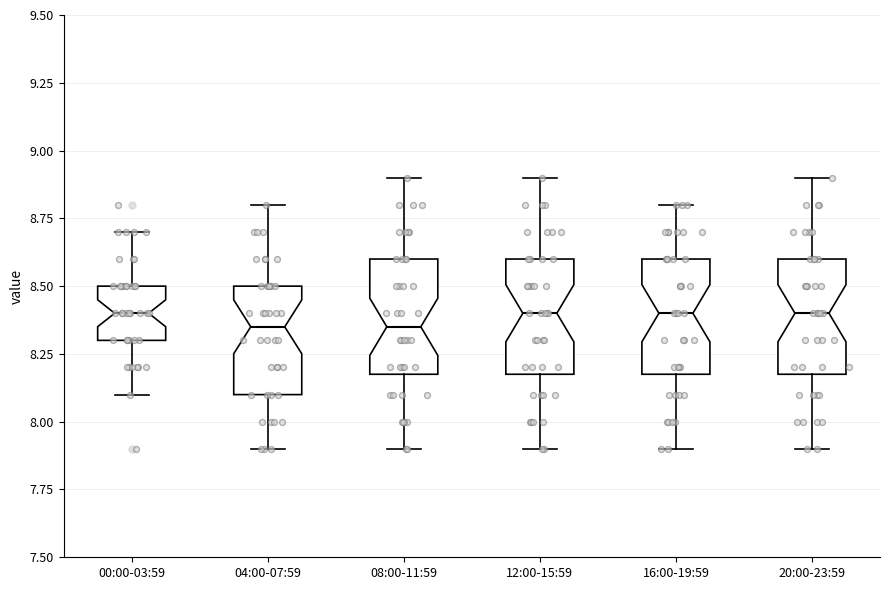

Reading left to right, read every box against the y-axis: the position of its median line, the range the box covers, and the ends of its whiskers. The values are not printed on the chart, so give them approximately, as read against the axis.

00:00-03:59: median 8.40, box 8.30 to 8.50, whiskers 8.10 to 8.70
04:00-07:59: median 8.35, box 8.10 to 8.50, whiskers 7.90 to 8.80
08:00-11:59: median 8.35, box 8.20 to 8.60, whiskers 7.90 to 8.90
12:00-15:59: median 8.40, box 8.20 to 8.60, whiskers 7.90 to 8.90
16:00-19:59: median 8.40, box 8.20 to 8.60, whiskers 7.90 to 8.80
20:00-23:59: median 8.40, box 8.20 to 8.60, whiskers 7.90 to 8.90